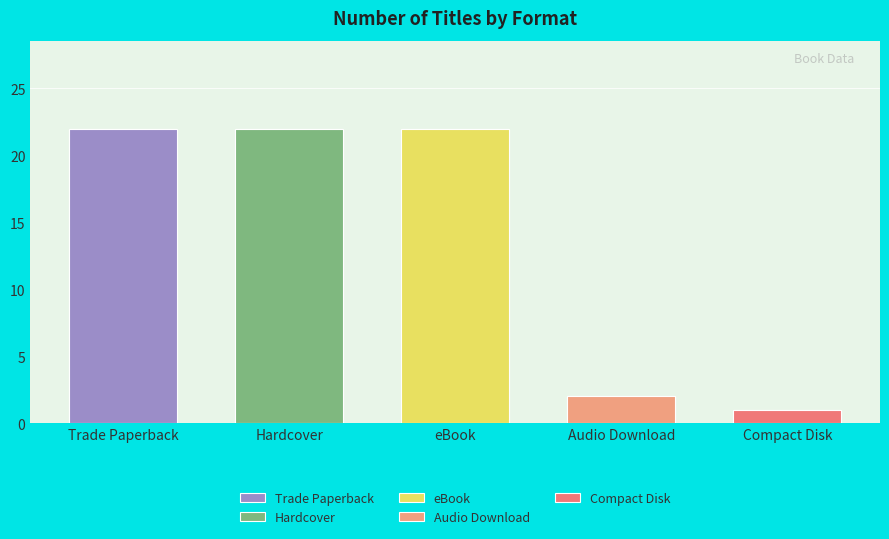

The value of eBook at eBook is 8. True or false?

False